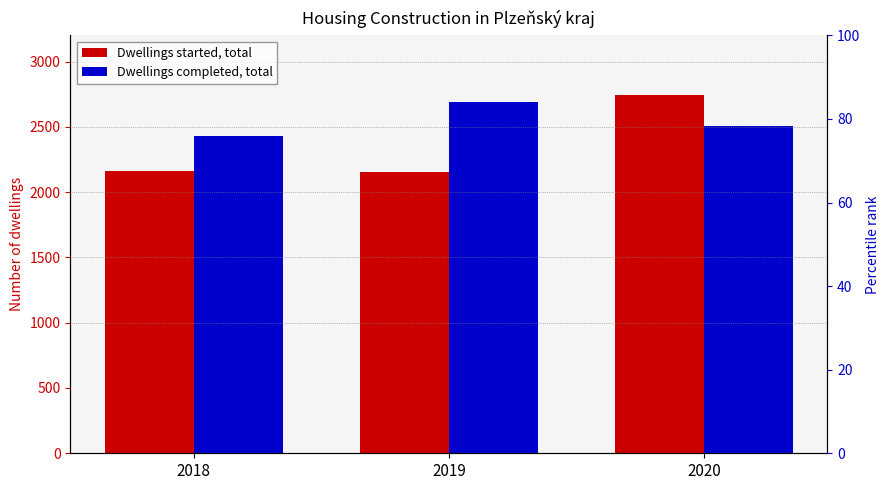

What is the highest value of the Dwellings started, total series?

2740